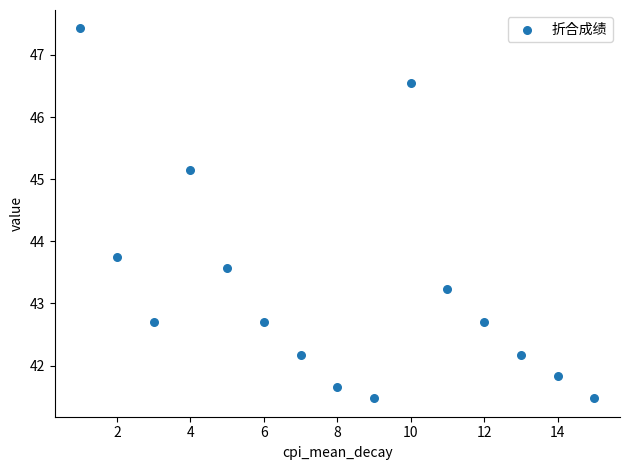

What Y value in the scatter plot is closest to 44?

43.8